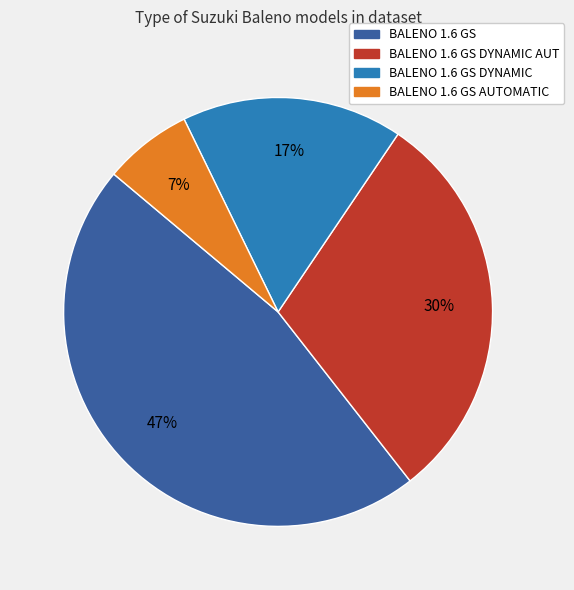

To the nearest percent, what is the difference between the largest and smallest slice percentages?

40%